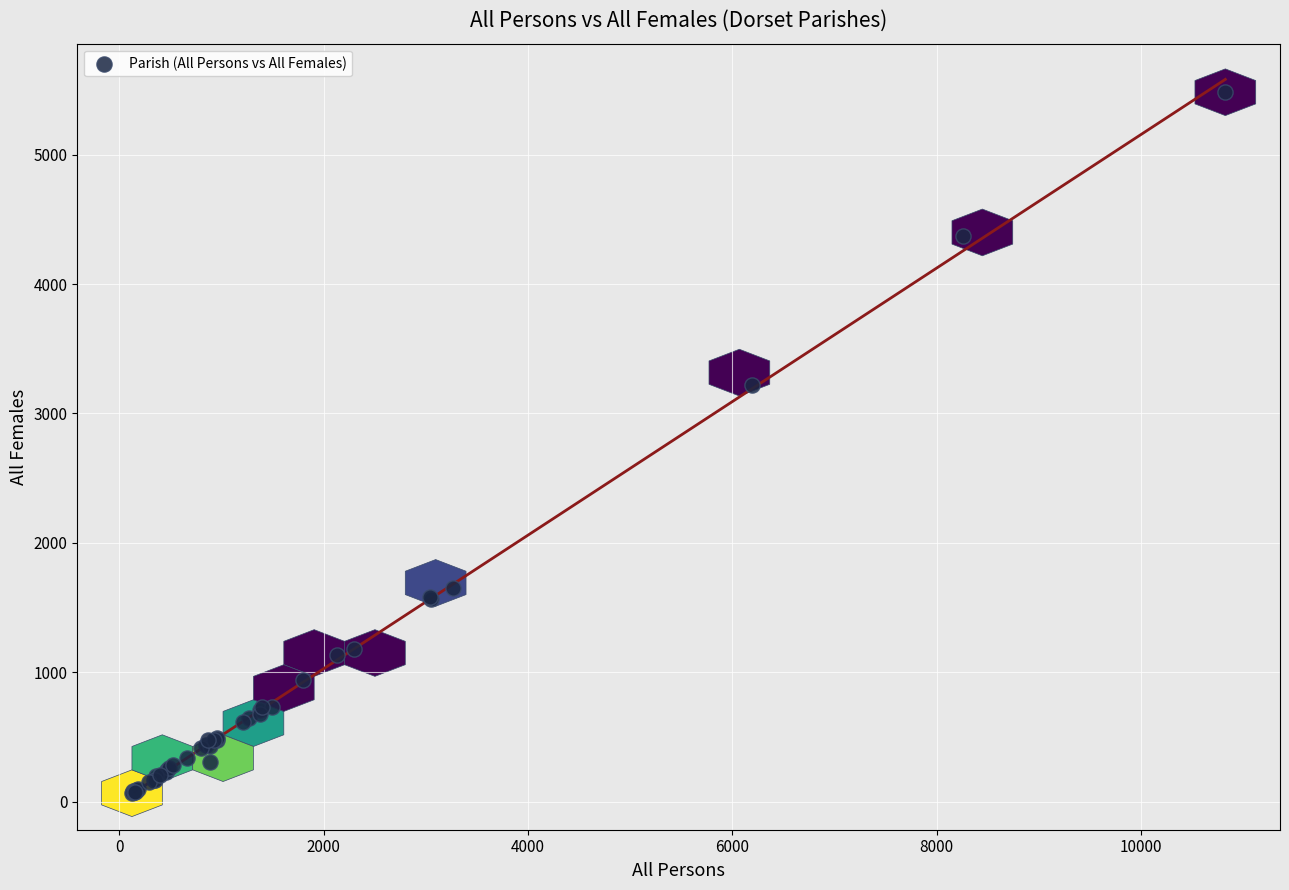

What Y value in the scatter plot is closest to 2773?

3220